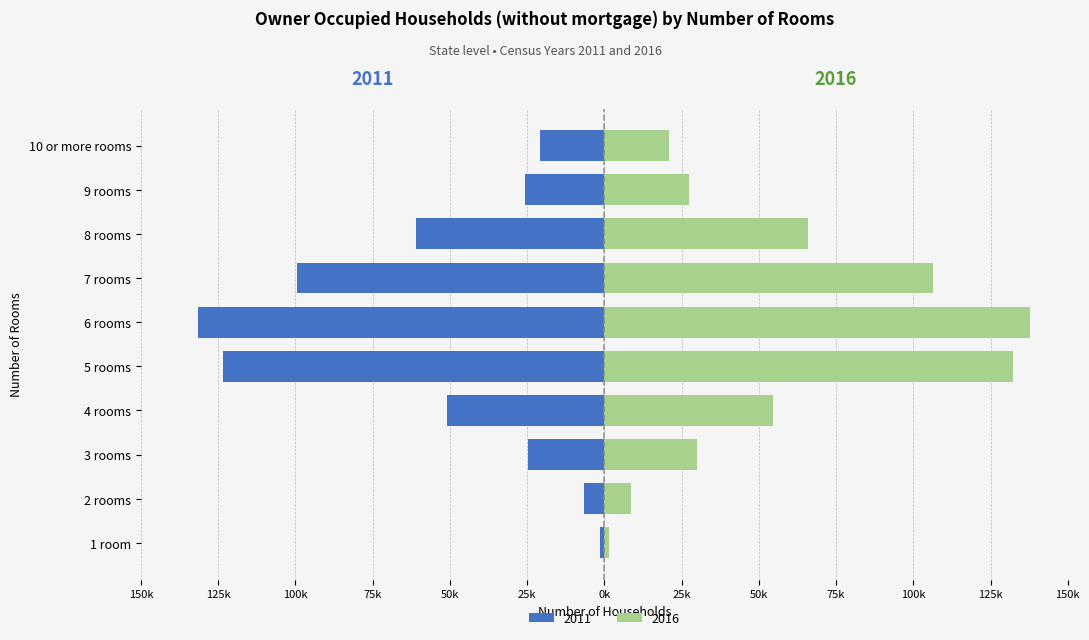

At which label does 2016 first exceed 54503?

5 rooms